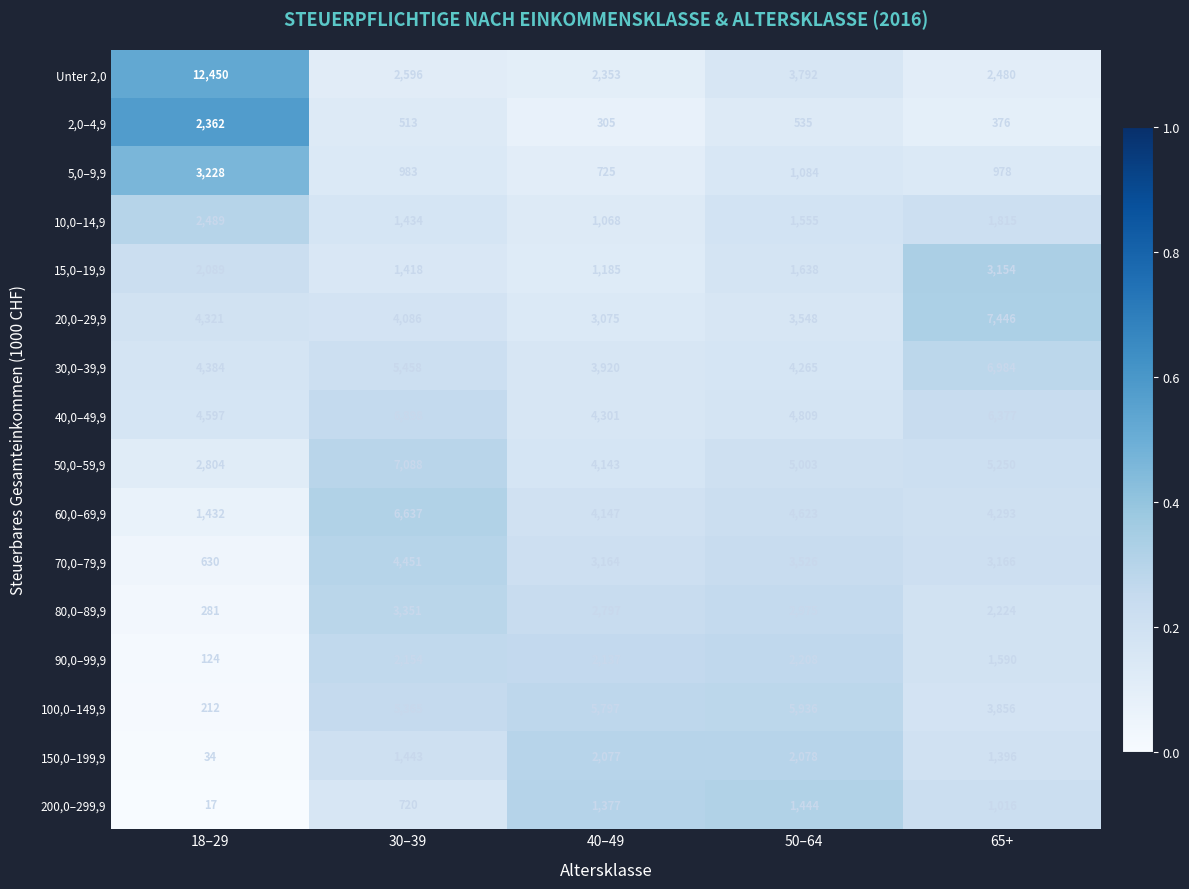

Which series changed the most between 18–29 and 30–39?

Unter 2,0